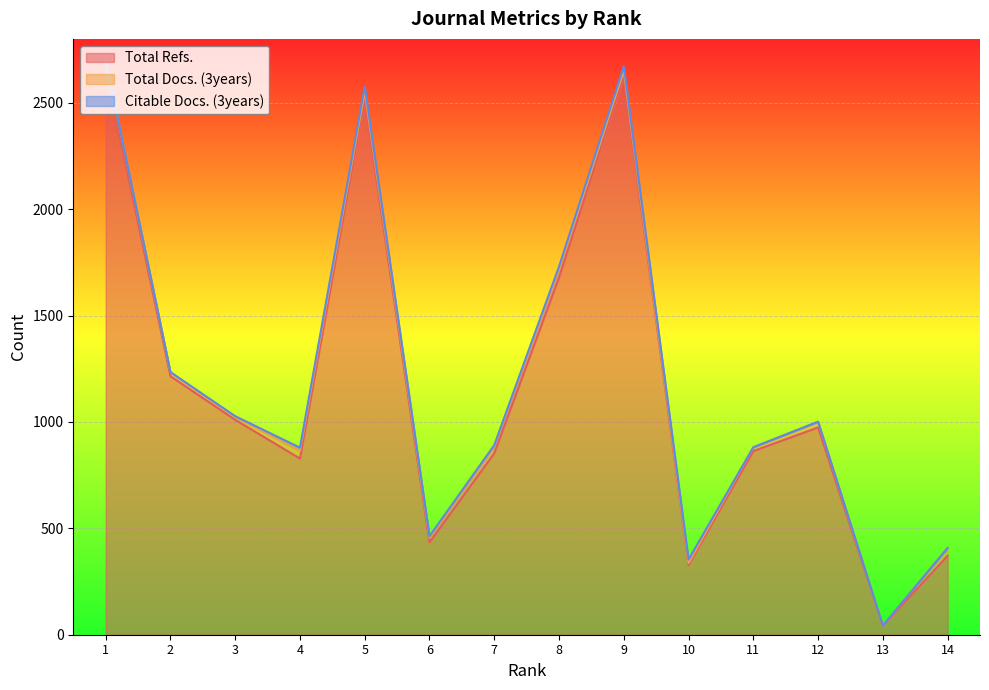

What is the value of the Total Refs. point at the 9th from the left?

2624